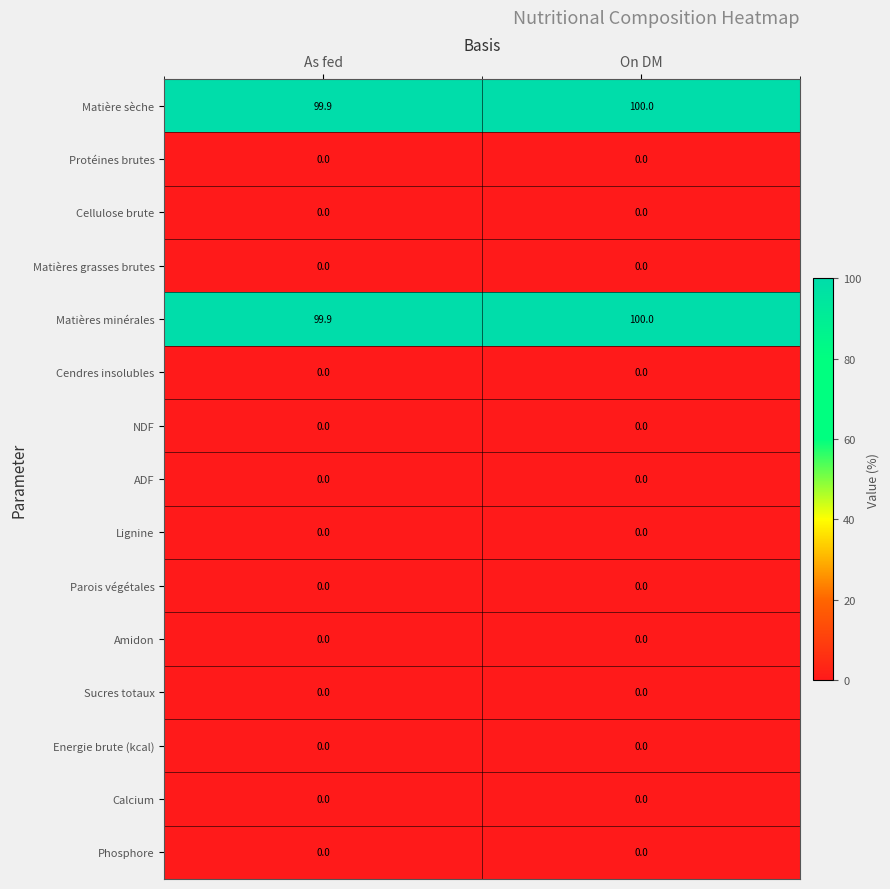

Reading left to right, list all the values displayed in this chart.

Matière sèche: As fed=99.9	On DM=100.0
Protéines brutes: As fed=0.0	On DM=0.0
Cellulose brute: As fed=0.0	On DM=0.0
Matières grasses brutes: As fed=0.0	On DM=0.0
Matières minérales: As fed=99.9	On DM=100.0
Cendres insolubles: As fed=0.0	On DM=0.0
NDF: As fed=0.0	On DM=0.0
ADF: As fed=0.0	On DM=0.0
Lignine: As fed=0.0	On DM=0.0
Parois végétales: As fed=0.0	On DM=0.0
Amidon: As fed=0.0	On DM=0.0
Sucres totaux: As fed=0.0	On DM=0.0
Energie brute (kcal): As fed=0.0	On DM=0.0
Calcium: As fed=0.0	On DM=0.0
Phosphore: As fed=0.0	On DM=0.0